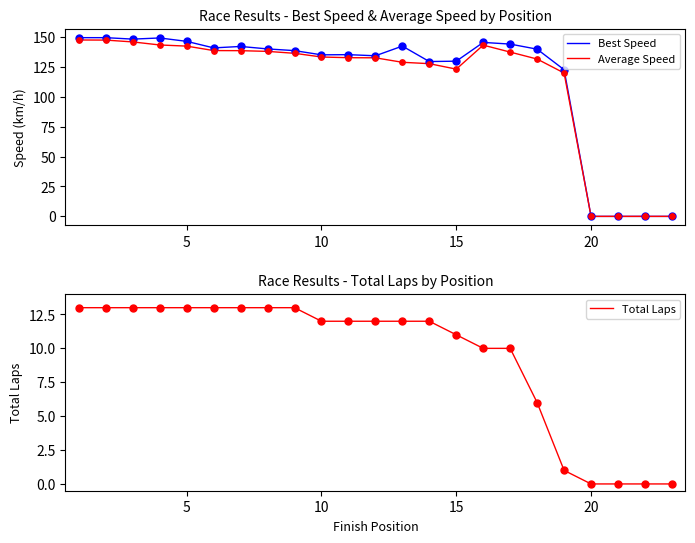

What are all the series names shown in the legend?

Best Speed, Average Speed, Total Laps